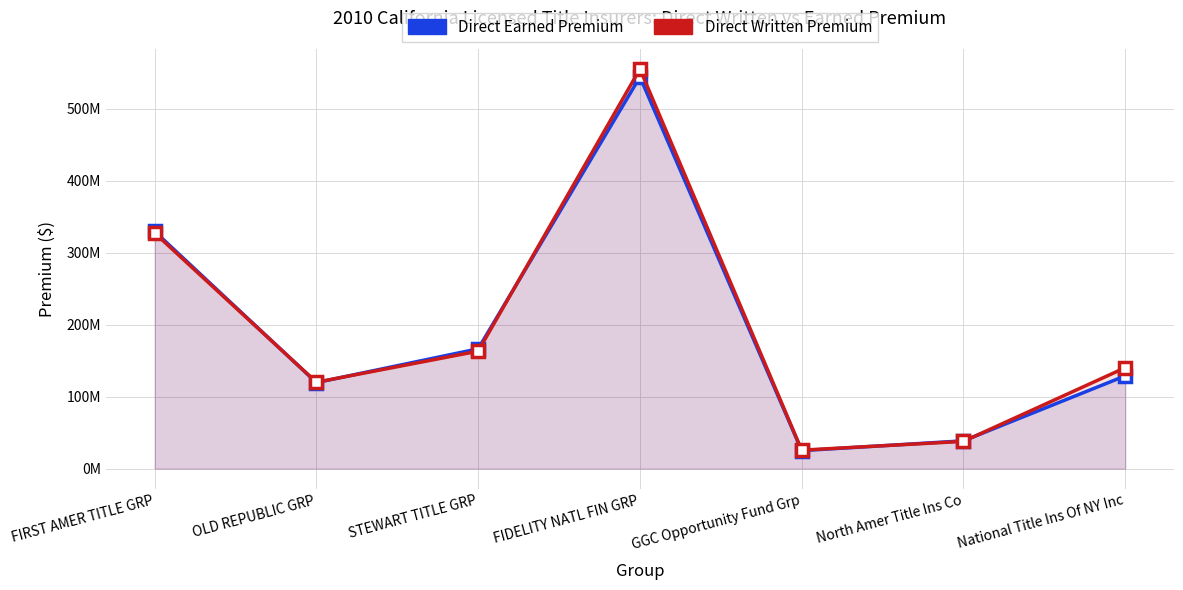

Which series changed the most between North Amer Title Ins Co and National Title Ins Of NY Inc?

Direct Written Premium